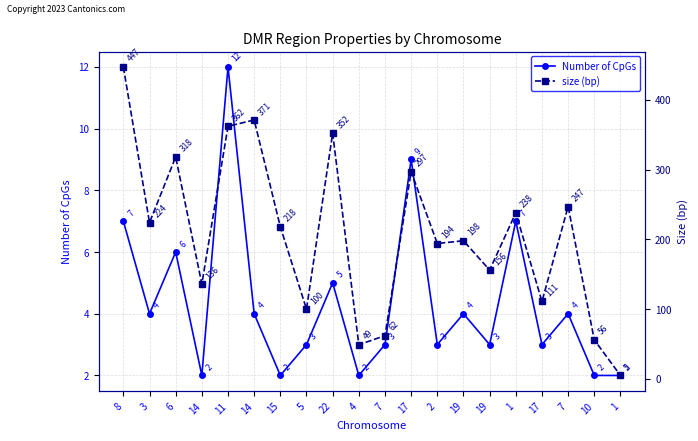

How many interior local valleys does the size (bp) series have?

7